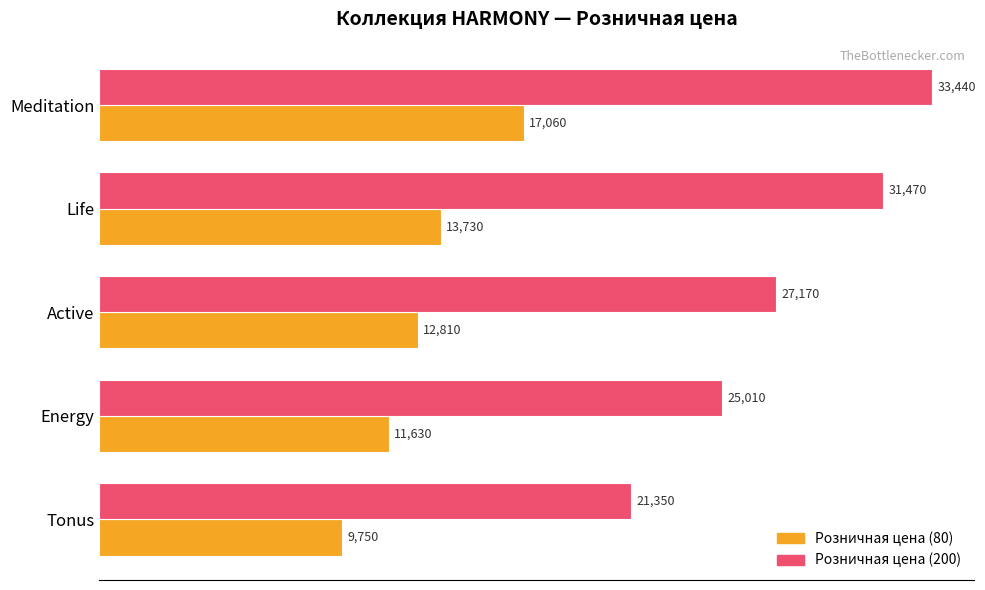

True or false: Розничная цена (200) has a value of 27169.8 at Active.

True